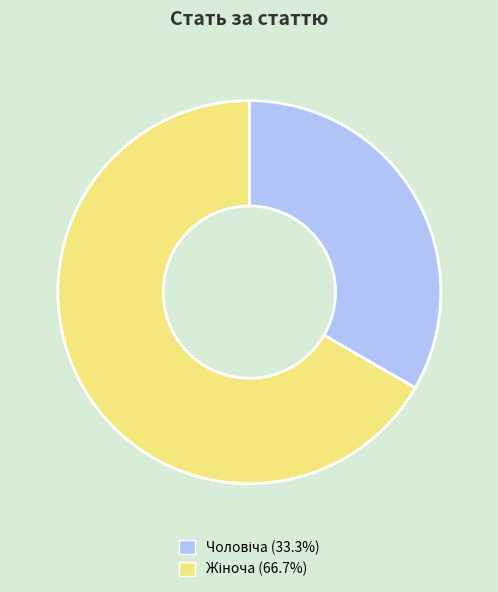

Does any single category account for the majority?

Yes